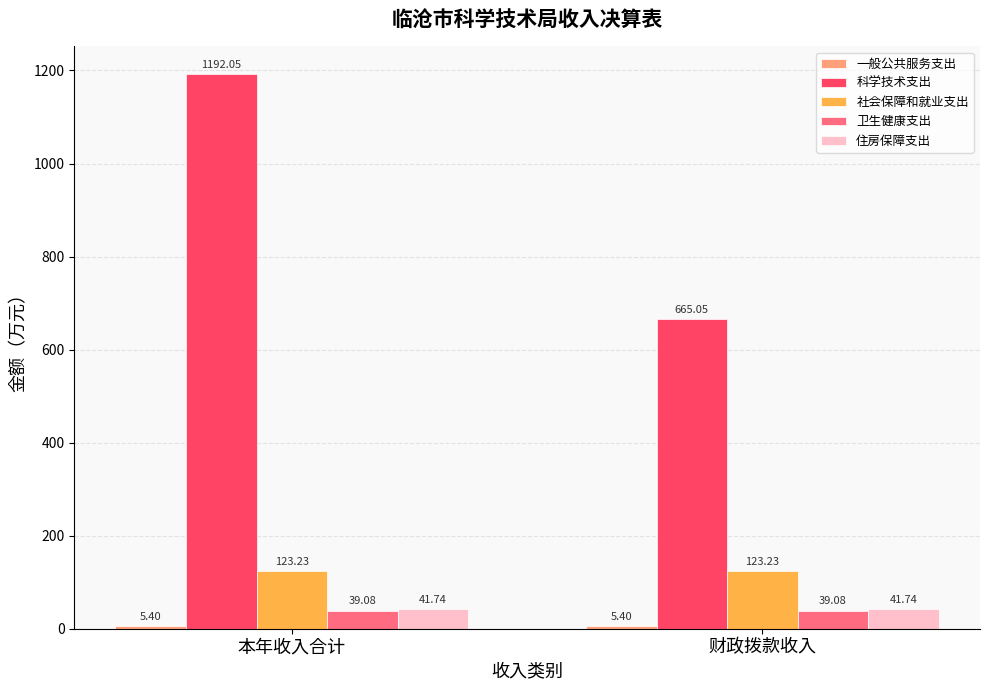

Between 本年收入合计 and 财政拨款收入, which series saw the biggest shift?

科学技术支出